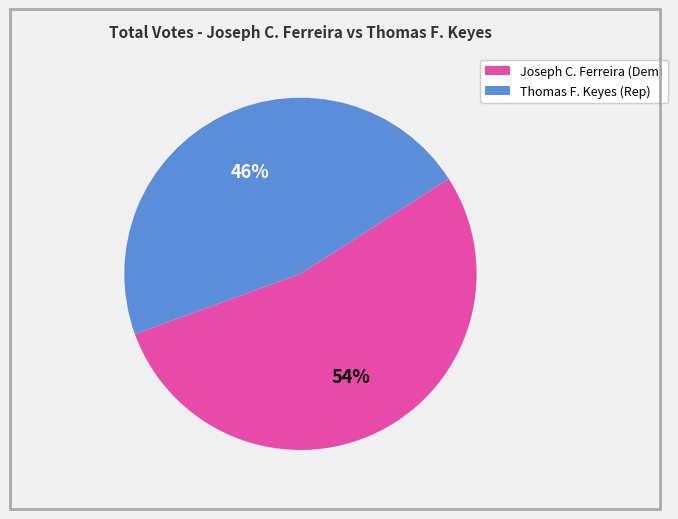

Is there any slice that represents more than half of the pie?

Yes